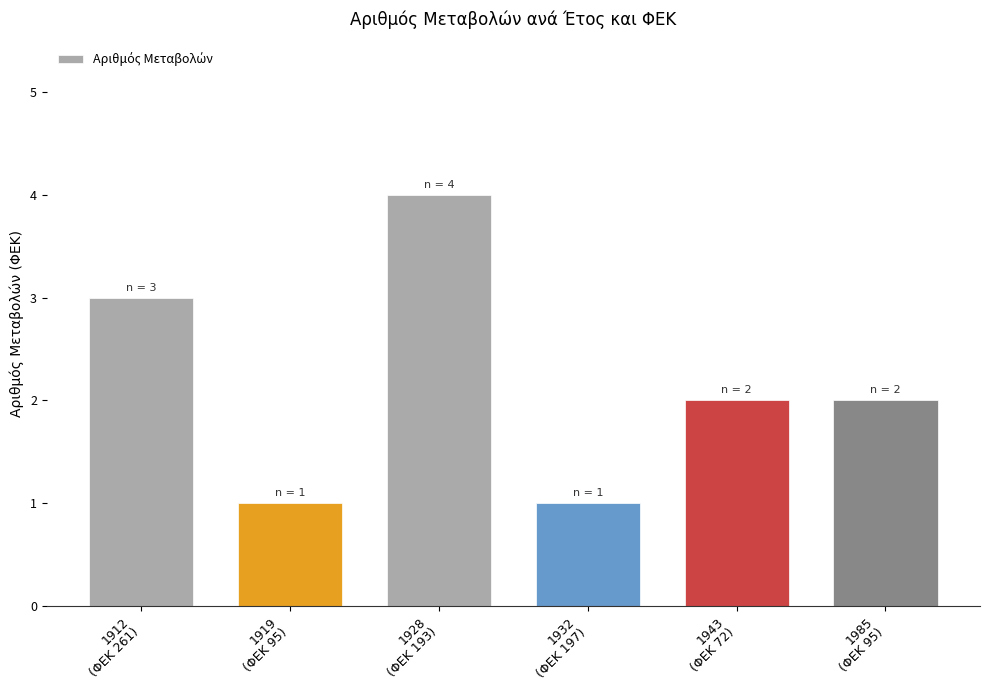

What is the value of the 5th bar from the left?

2